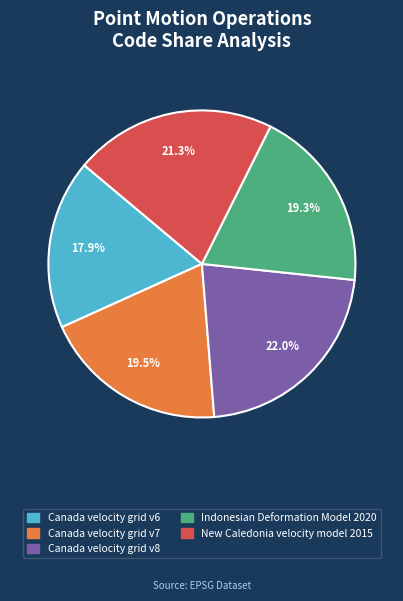

Is Canada velocity grid v8 the majority of the pie?

No